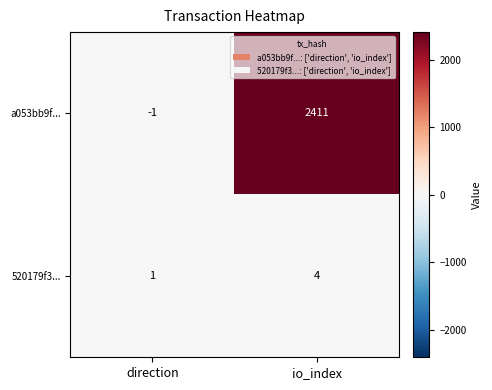

At which category is the sum across all series the highest?

io_index